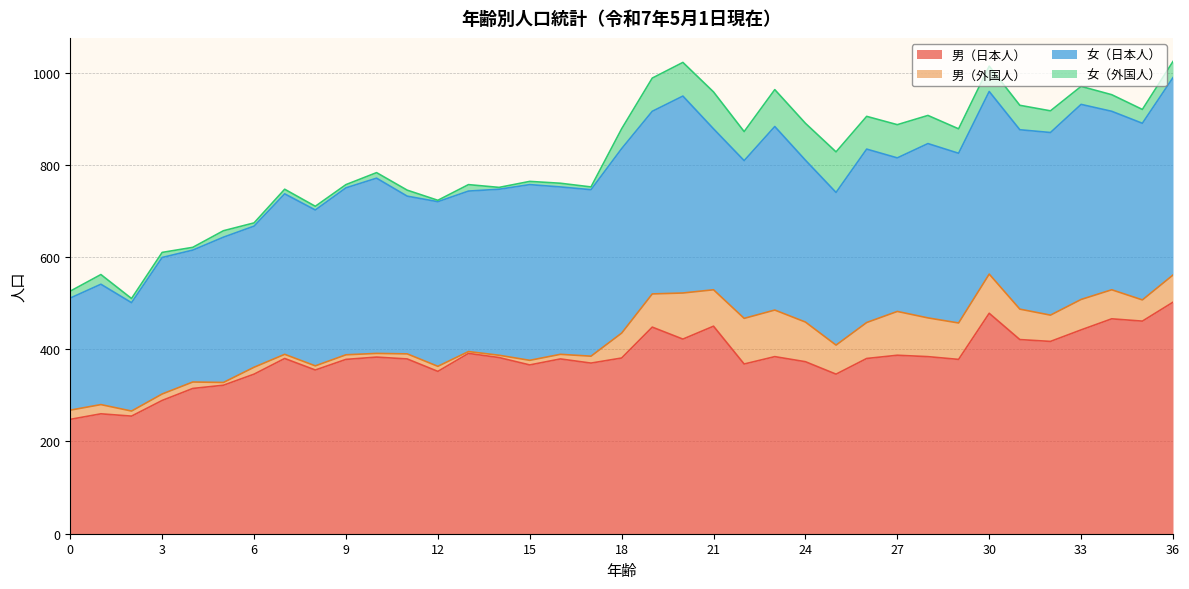

What is the maximum value shown in the chart?

502